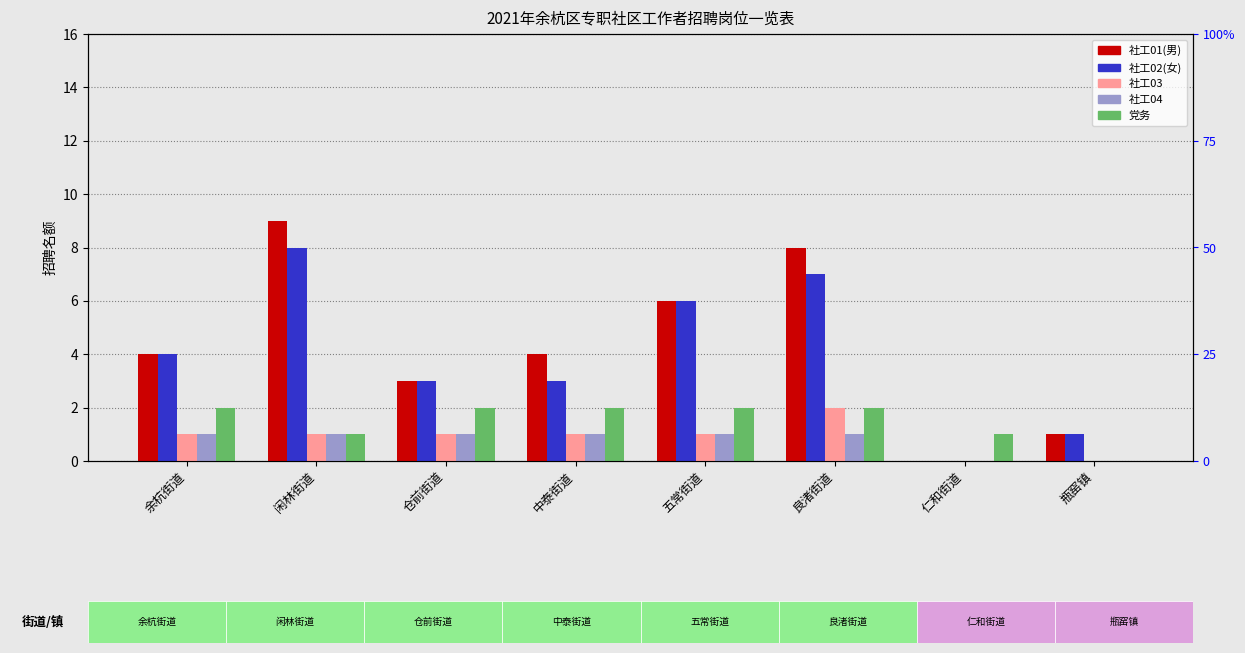

Which category has the lowest value across all series?

仁和街道